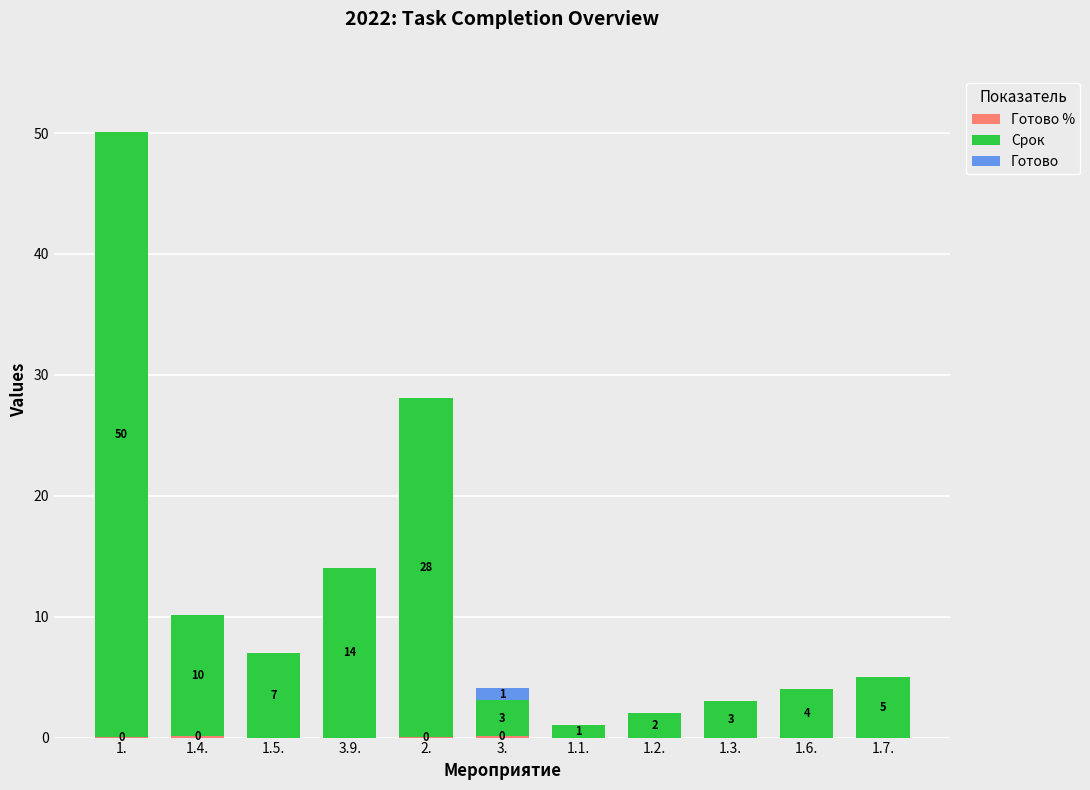

Is it true that Срок equals 9.5 at 1.5.?

False